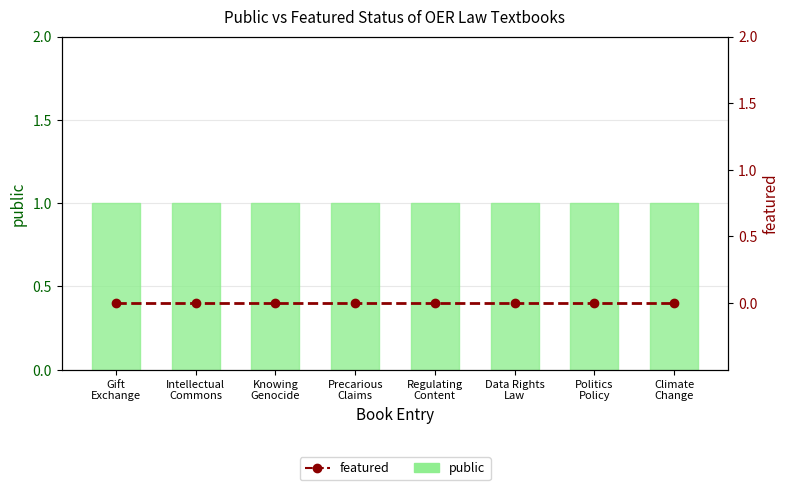

What is the label of the 1st bar from the right?

Climate
Change